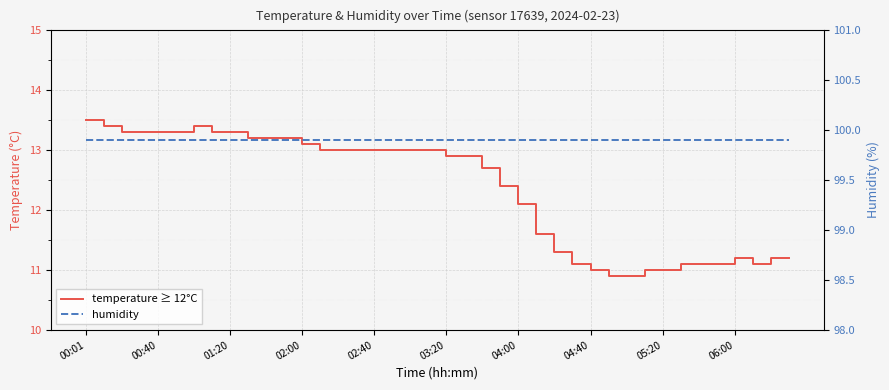

What is the total value across all series at 35?

111.0